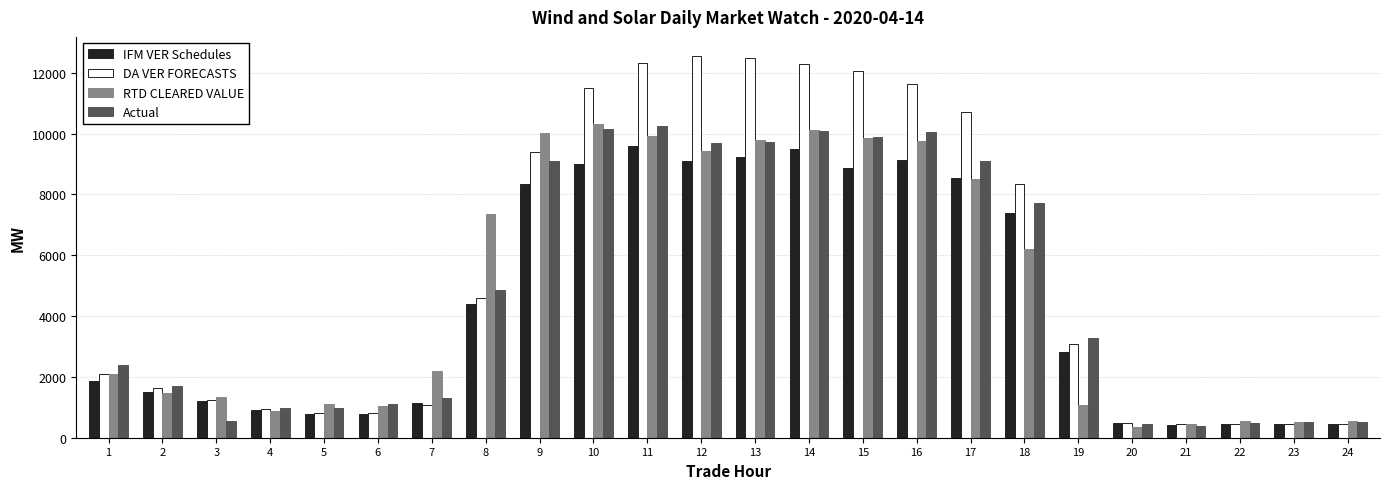

What is the value of the Actual bar at the 16th from the left?

10061.8